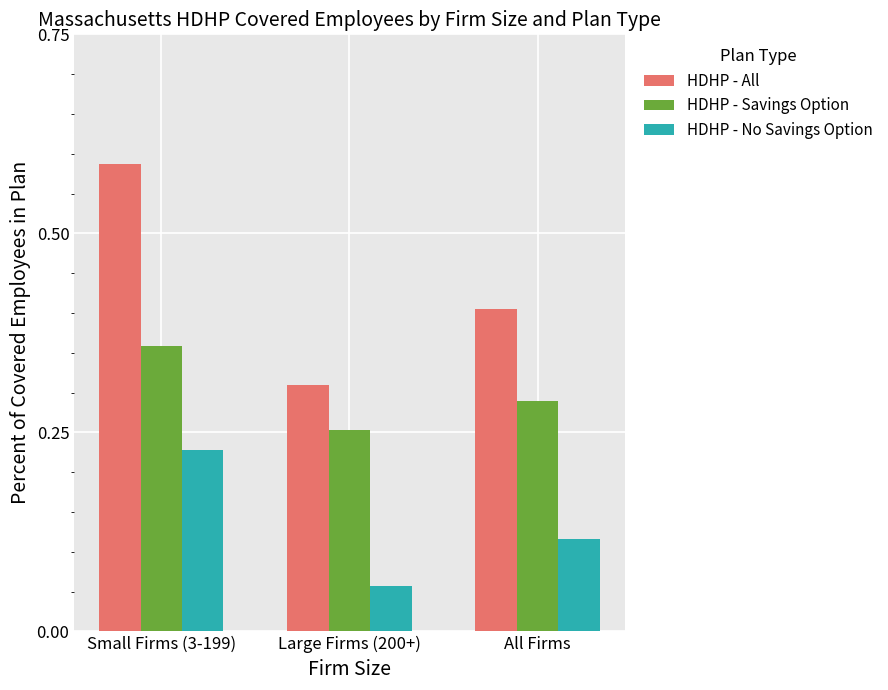

List the labels in order of HDHP - All value, smallest first.

Large Firms (200+), All Firms, Small Firms (3-199)